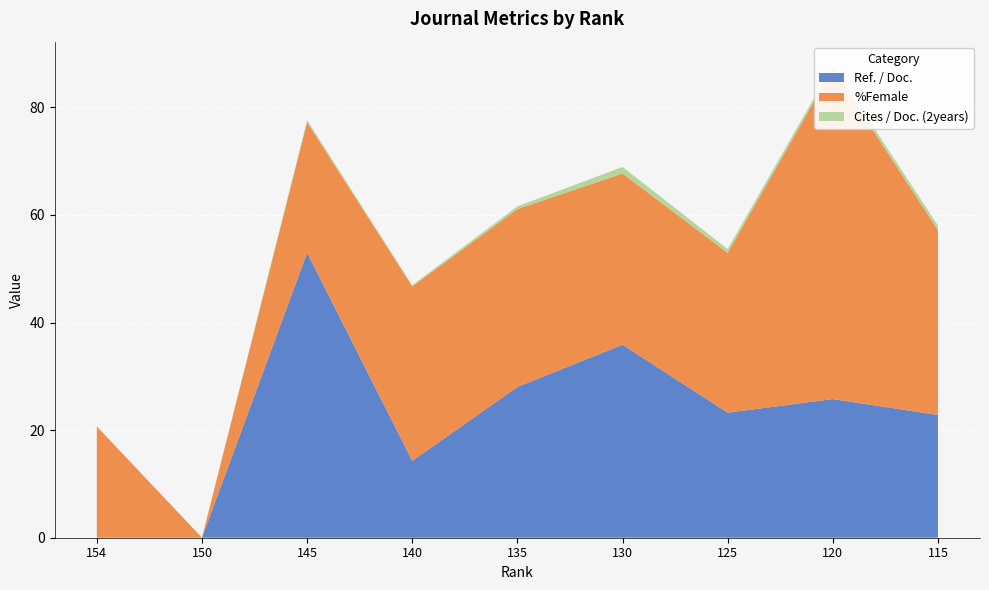

Reading left to right, list all the values displayed in this chart.

Ref. / Doc.: 0.0	0.0	53.0	14.3	28.0	35.9	23.2	25.8	22.8
%Female: 20.7	0.0	24.3	32.4	33.1	31.8	29.7	61.5	34.4
Cites / Doc. (2years): 0.0	0.0	0.4	0.2	0.5	1.2	0.7	0.6	0.9